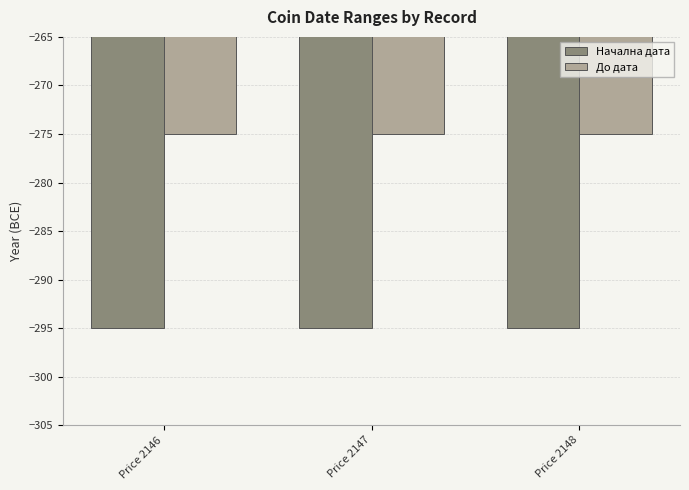

Which series has the largest total across all categories?

До дата